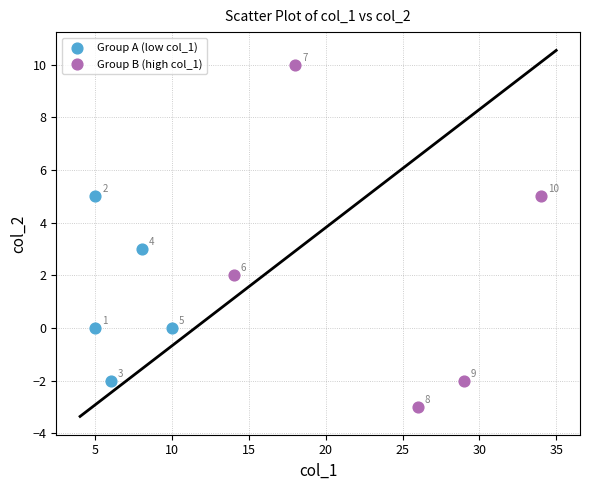

Which series contains the lowest Y value?

Group B (high col_1)